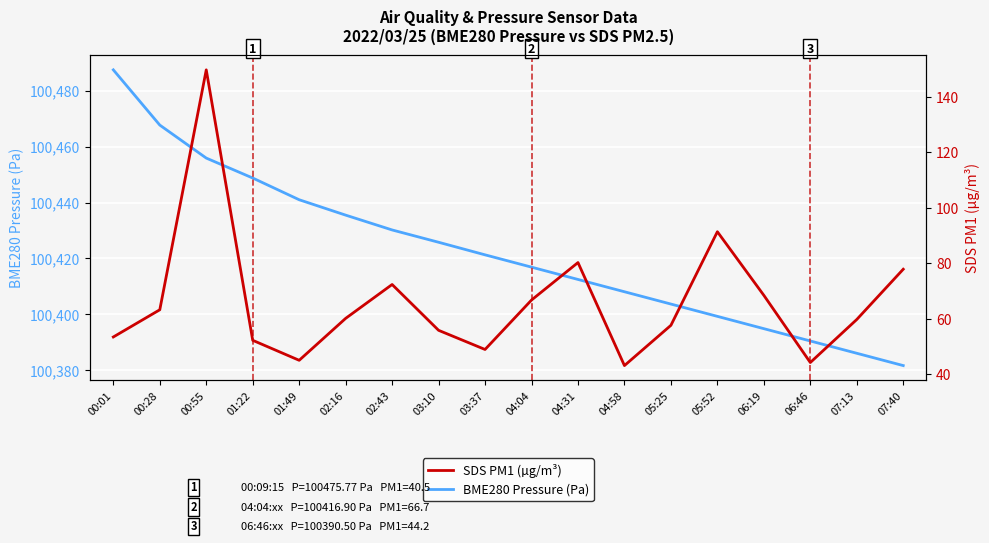

Between 00:01 and 04:58, which is larger?

00:01